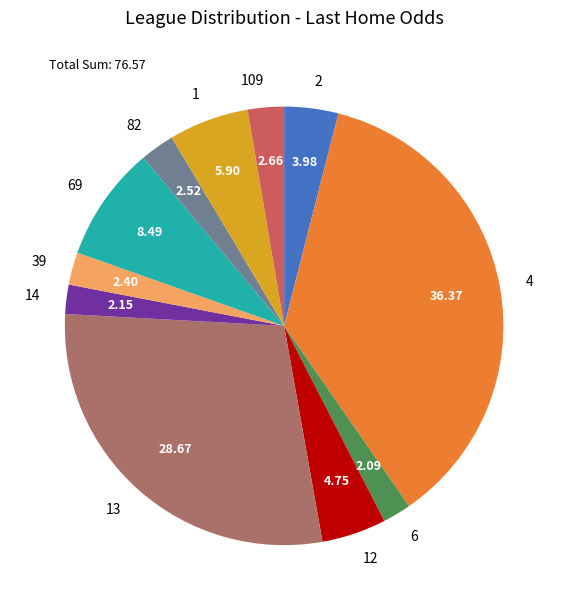

Approximately how many times larger is the value at 2 compared to 6?

1.9